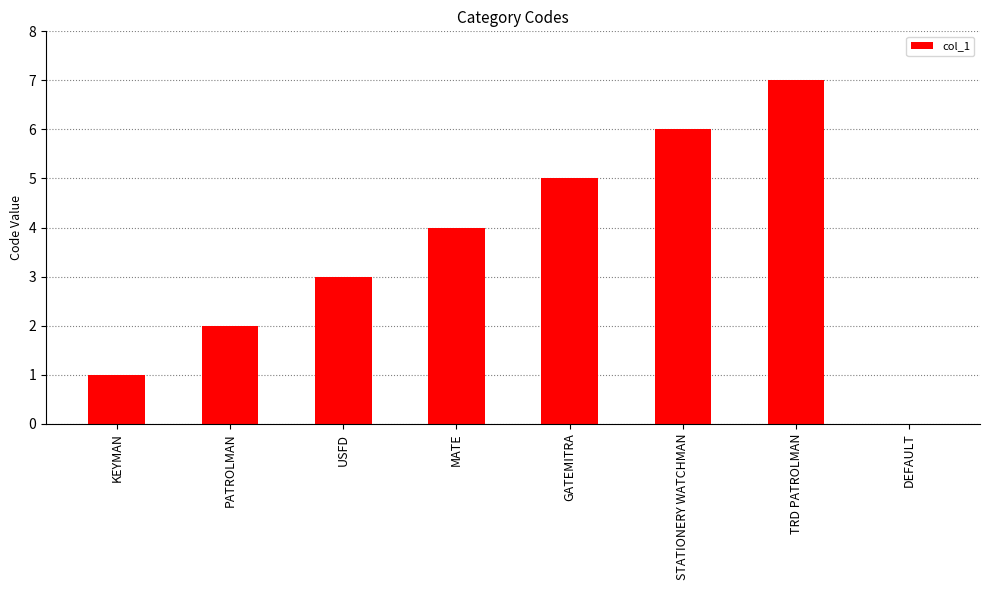

What is the sum of all values?

28